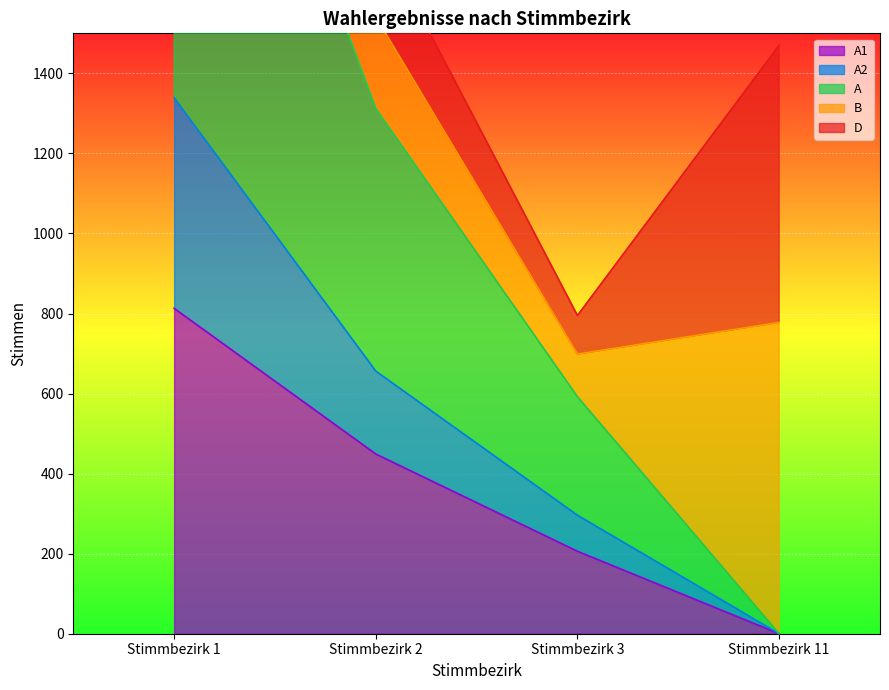

At how many categories does at least one series exceed 2352?

1